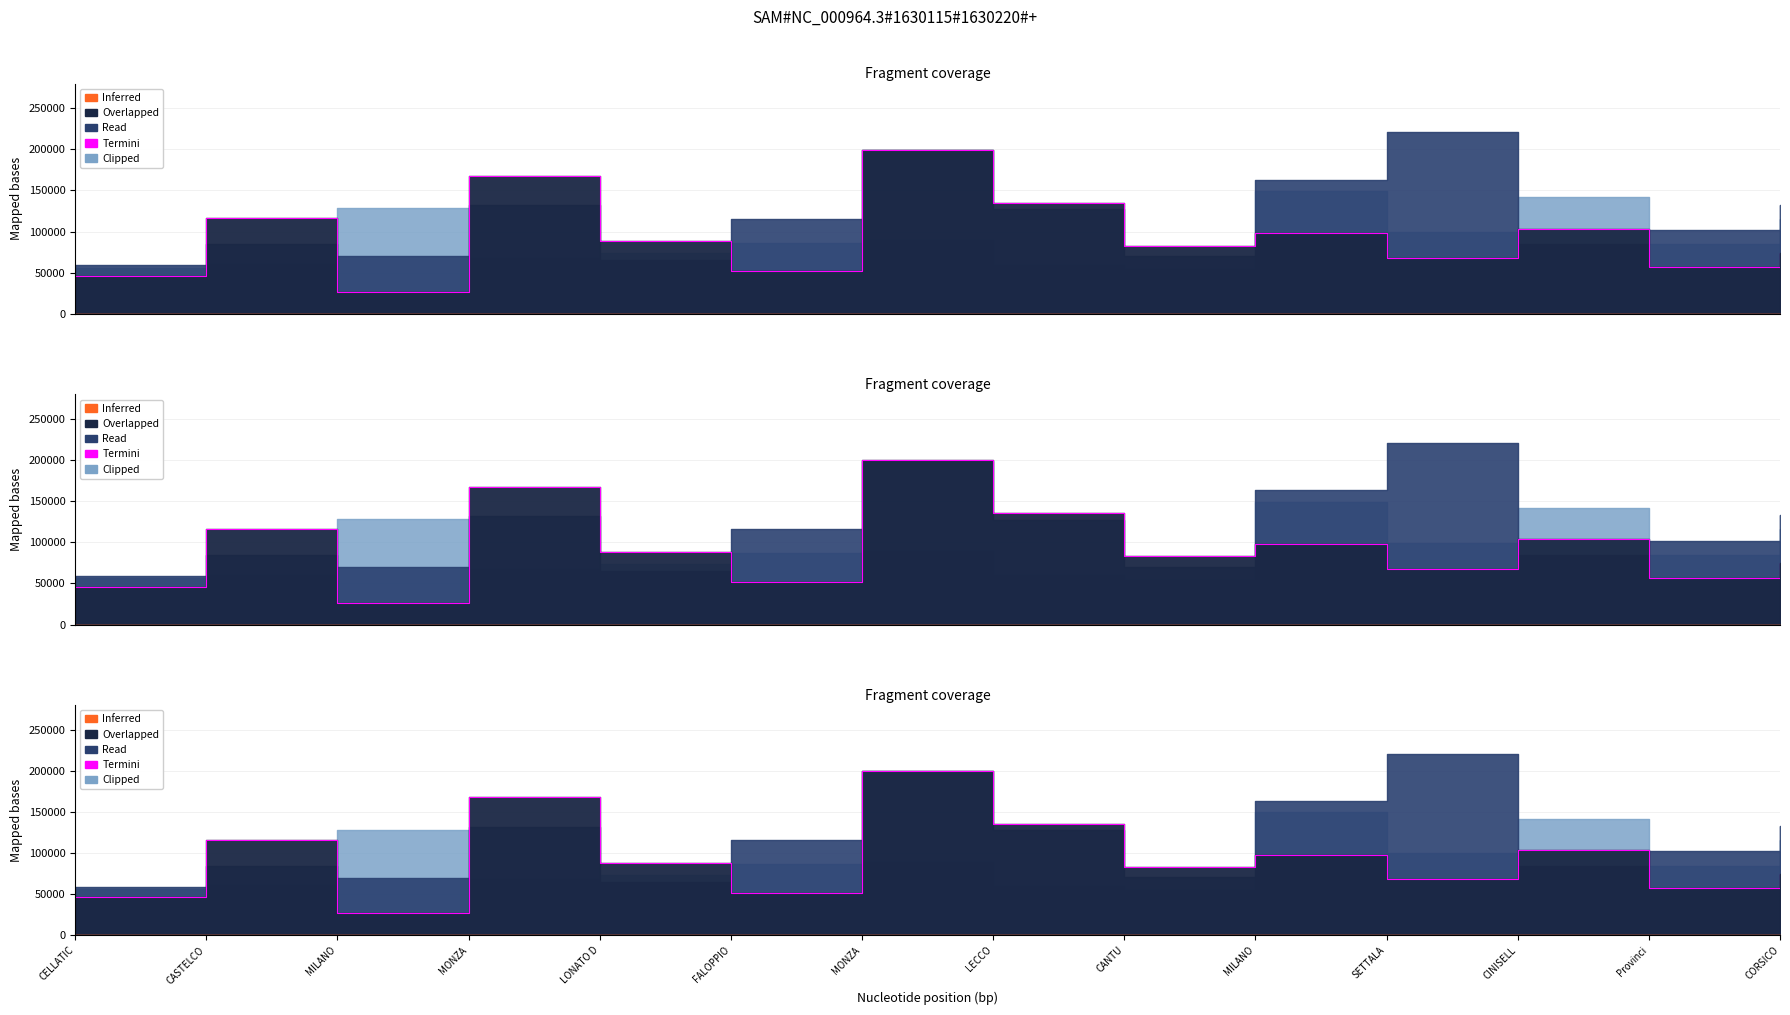

What is the sum of all values?

1315200.5